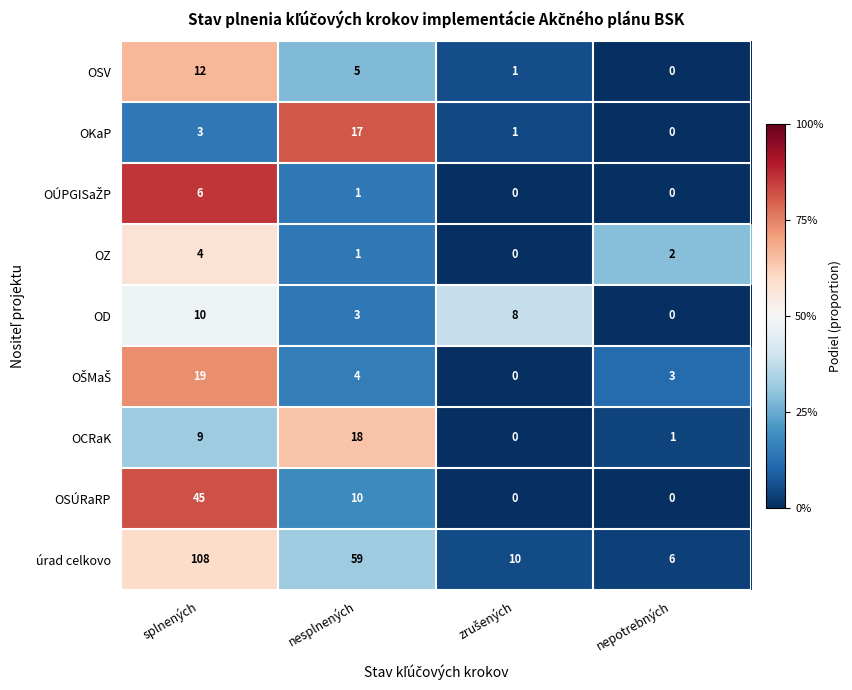

How many distinct data groups are displayed?

9